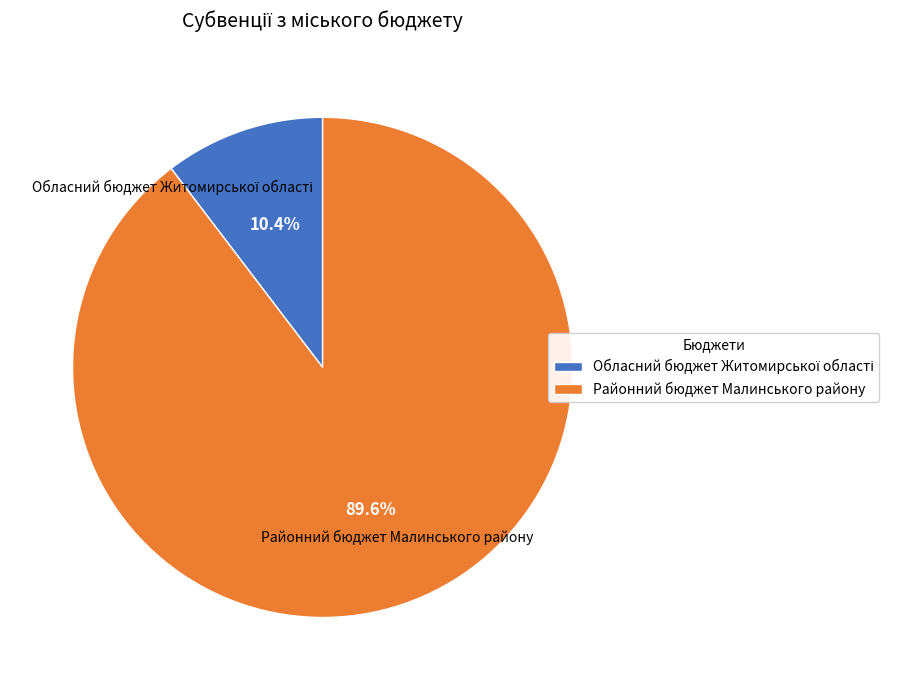

What is the majority slice?

Районний бюджет Малинського району